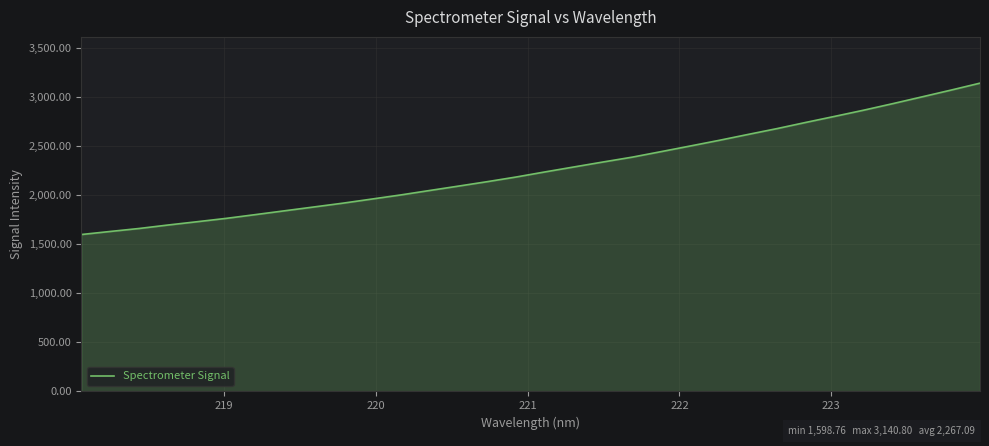

What is the greatest value displayed?

3140.8